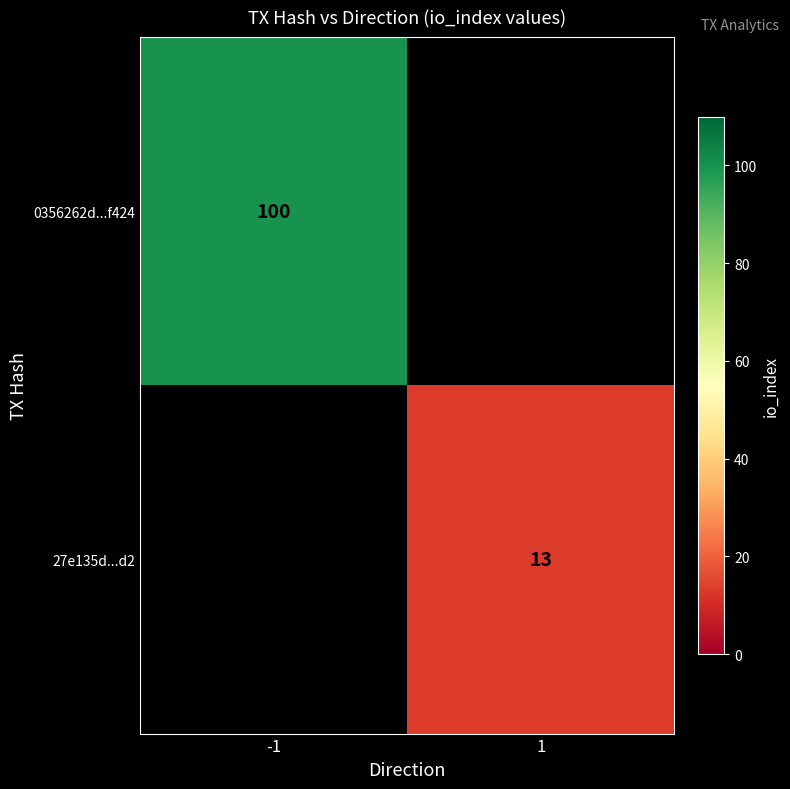

The 0356262d...f424 series shows 177 at -1. True or false?

False